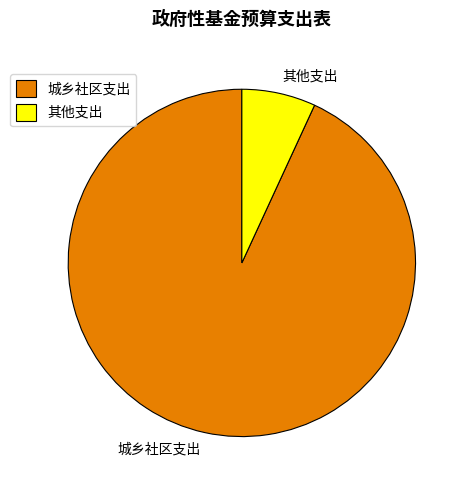

Does 其他支出 account for over 50% of the chart?

No